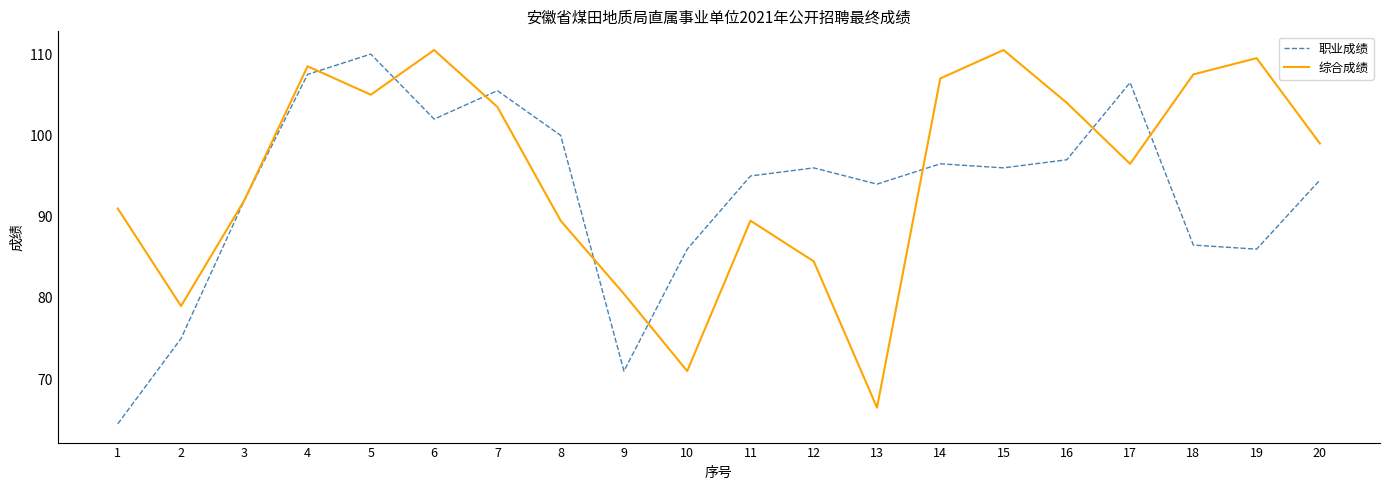

Where does the 职业成绩 series first go above 96?

4